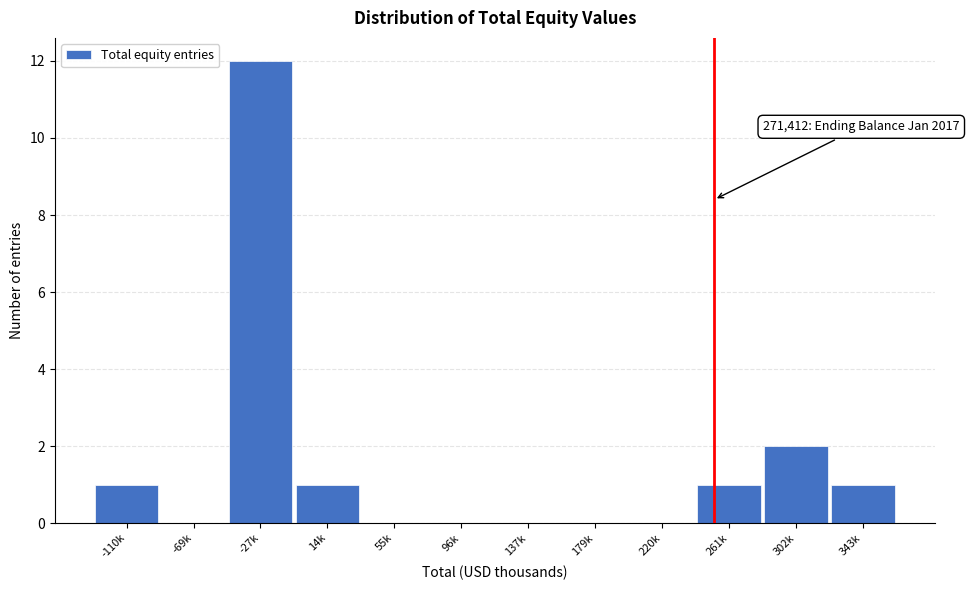

Reading right to left, extract all data points from this chart.

343k=1	302k=2	261k=1	220k=0	179k=0	137k=0	96k=0	55k=0	14k=1	-27k=12	-69k=0	-110k=1